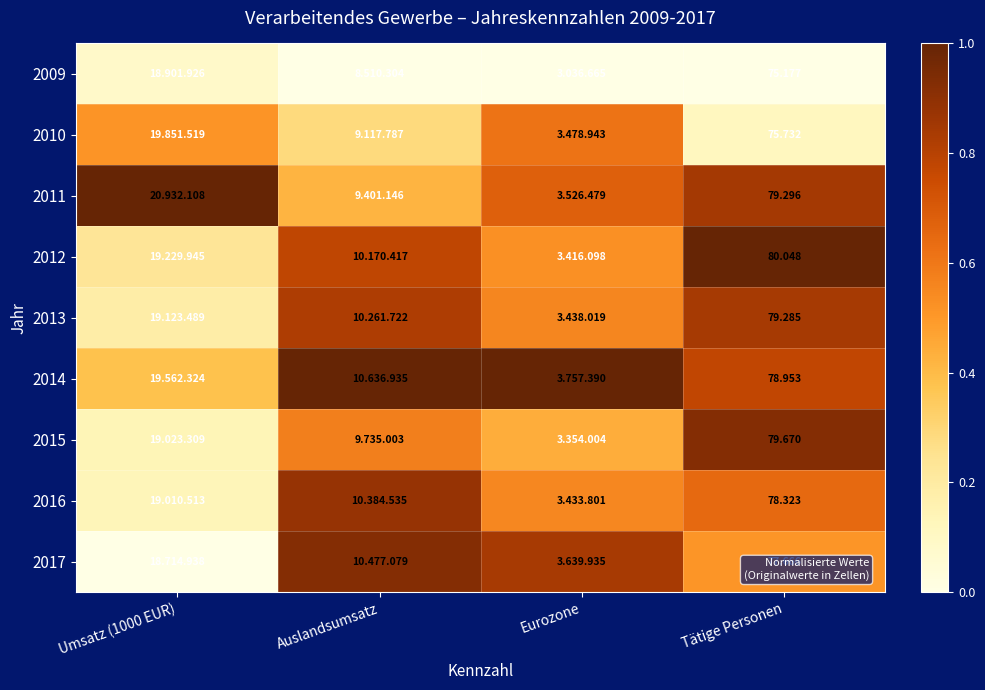

What is the approximate value of 2016 at Auslandsumsatz?

0.9